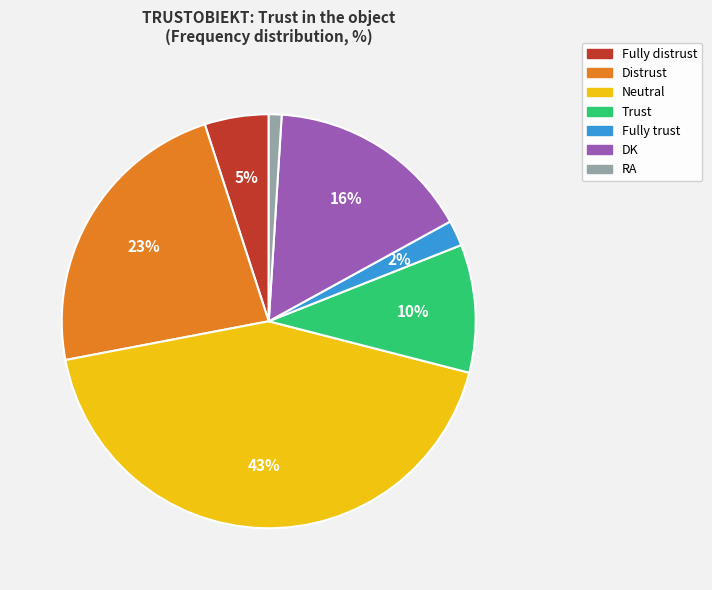

Does Neutral represent more than half of the total?

No